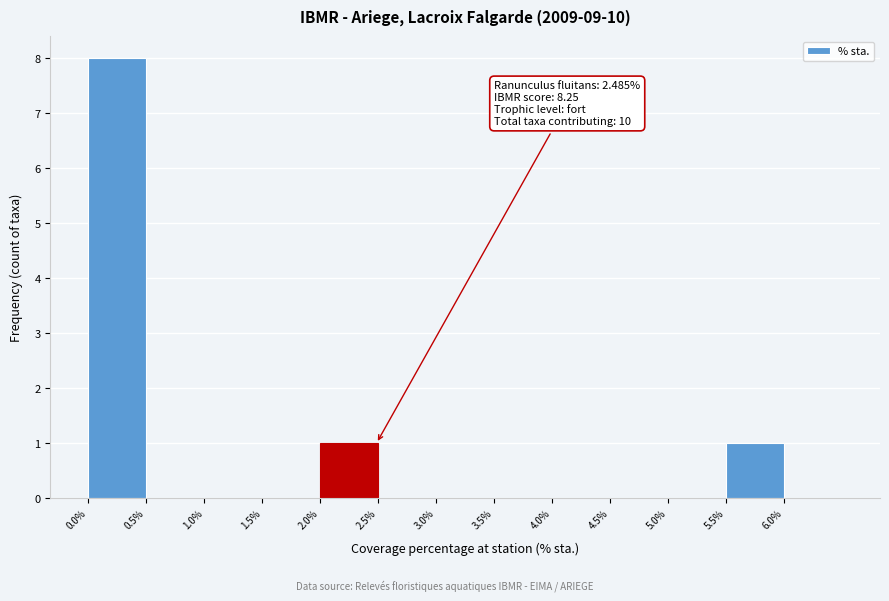

Which range on the x-axis has the tallest bar?

0.0 to 0.5